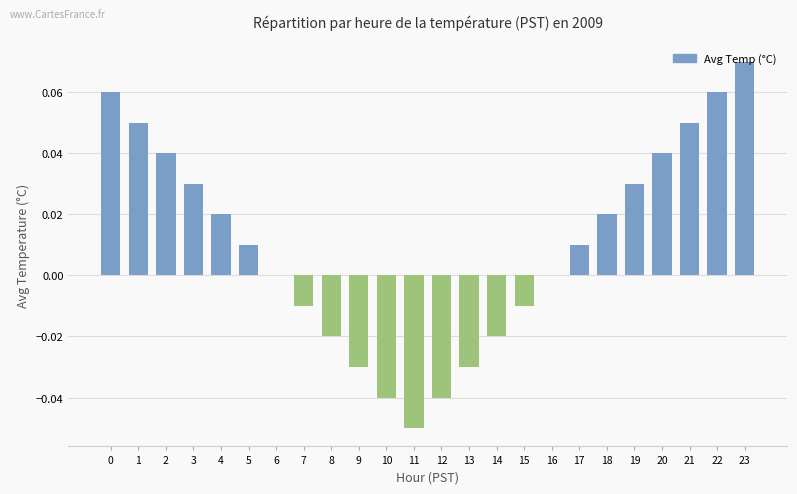

Between 21 and 6, which is larger?

21